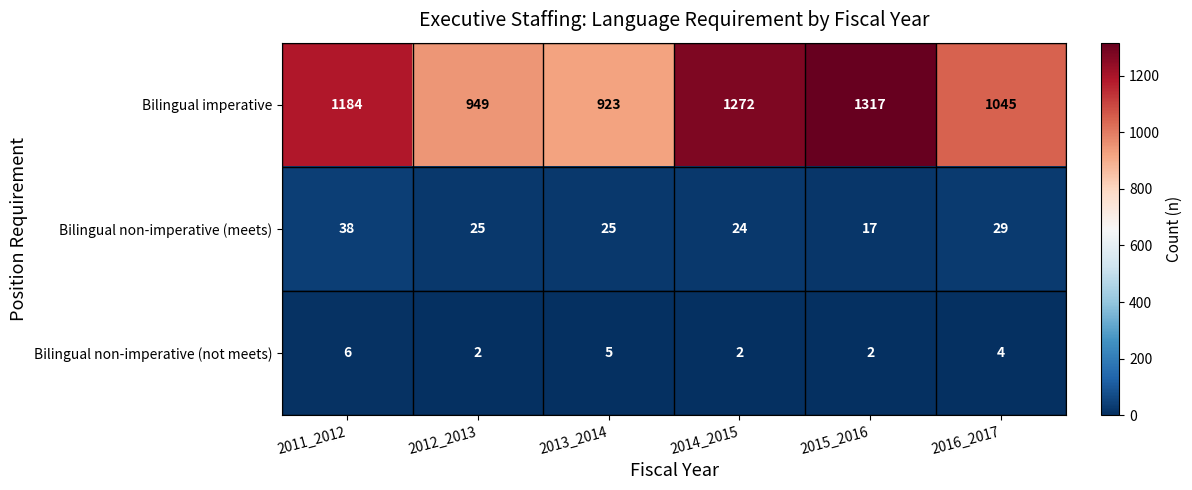

List the series in order of their peak value, highest first.

Bilingual imperative, Bilingual non-imperative (meets), Bilingual non-imperative (not meets)